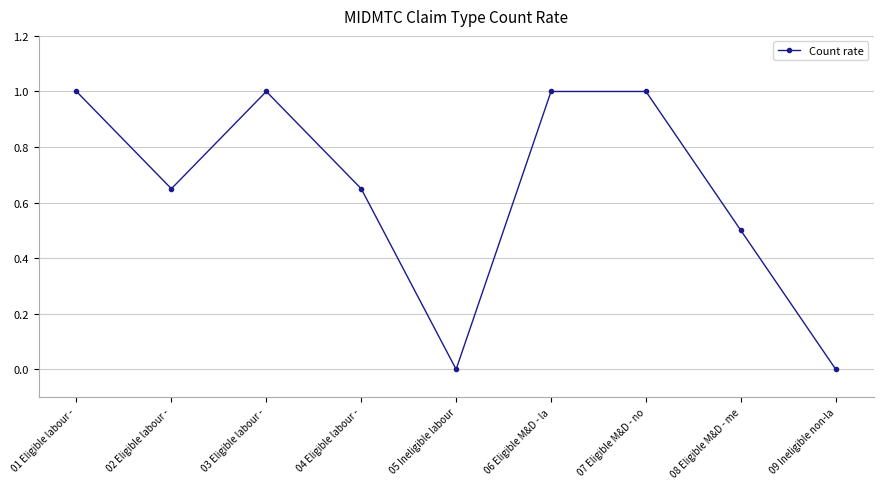

At which category does the data reach its first local peak?

03 Eligible labour -